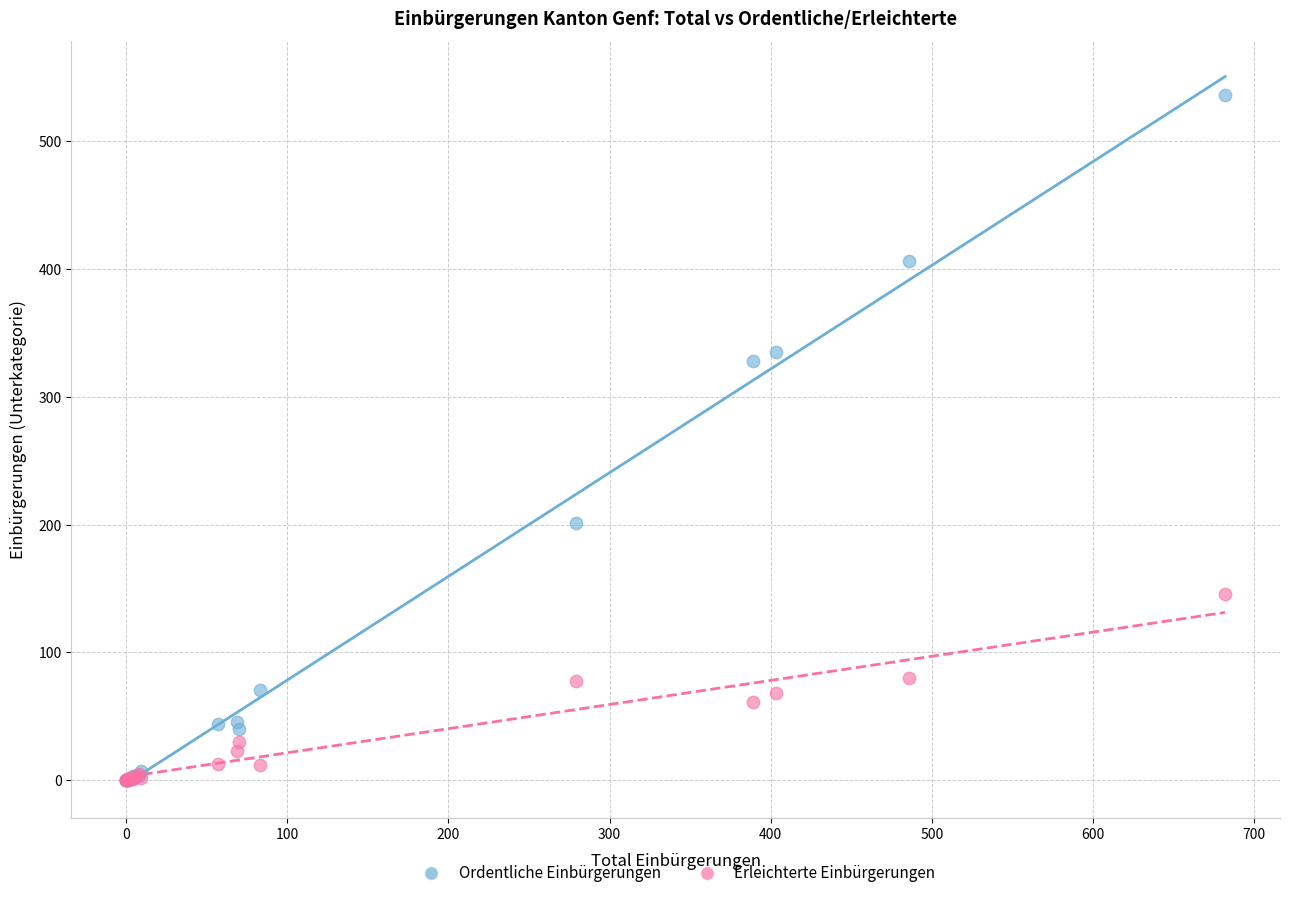

In the Ordentliche Einbürgerungen series, what Y value is closest to 268?

328